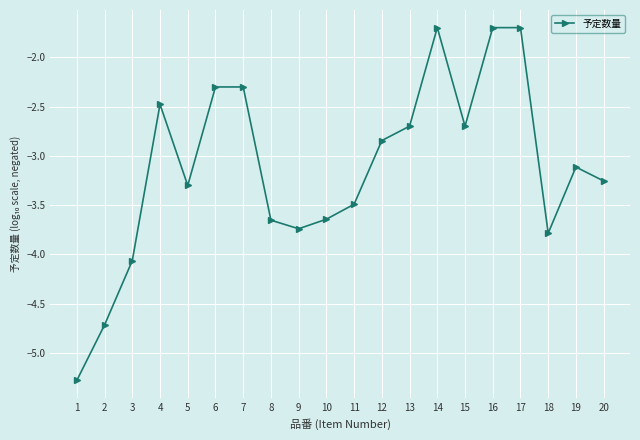

What is the maximum value shown in the chart?

-1.7